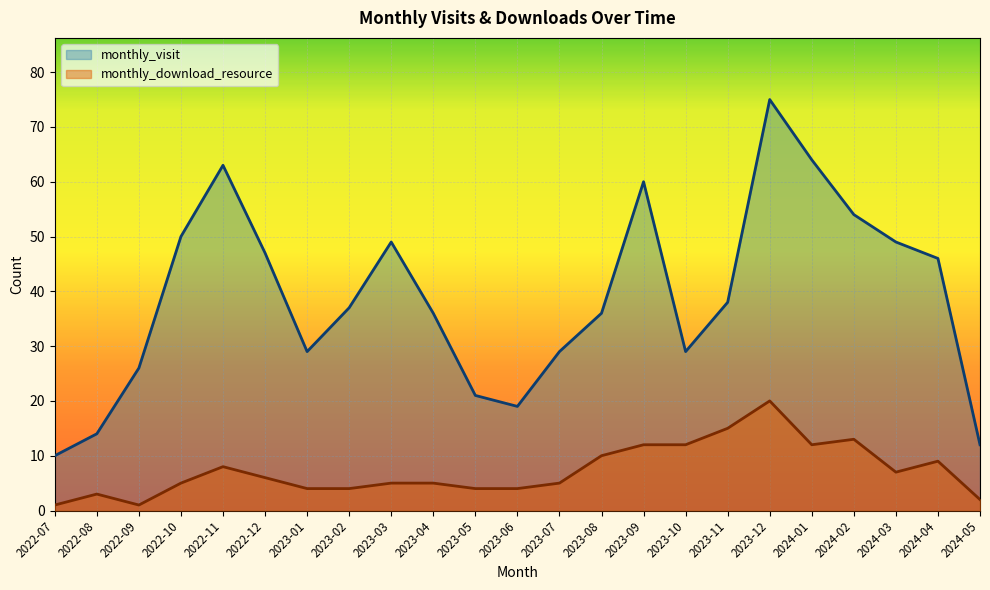

True or false: monthly_visit and monthly_download_resource cross at least once.

False